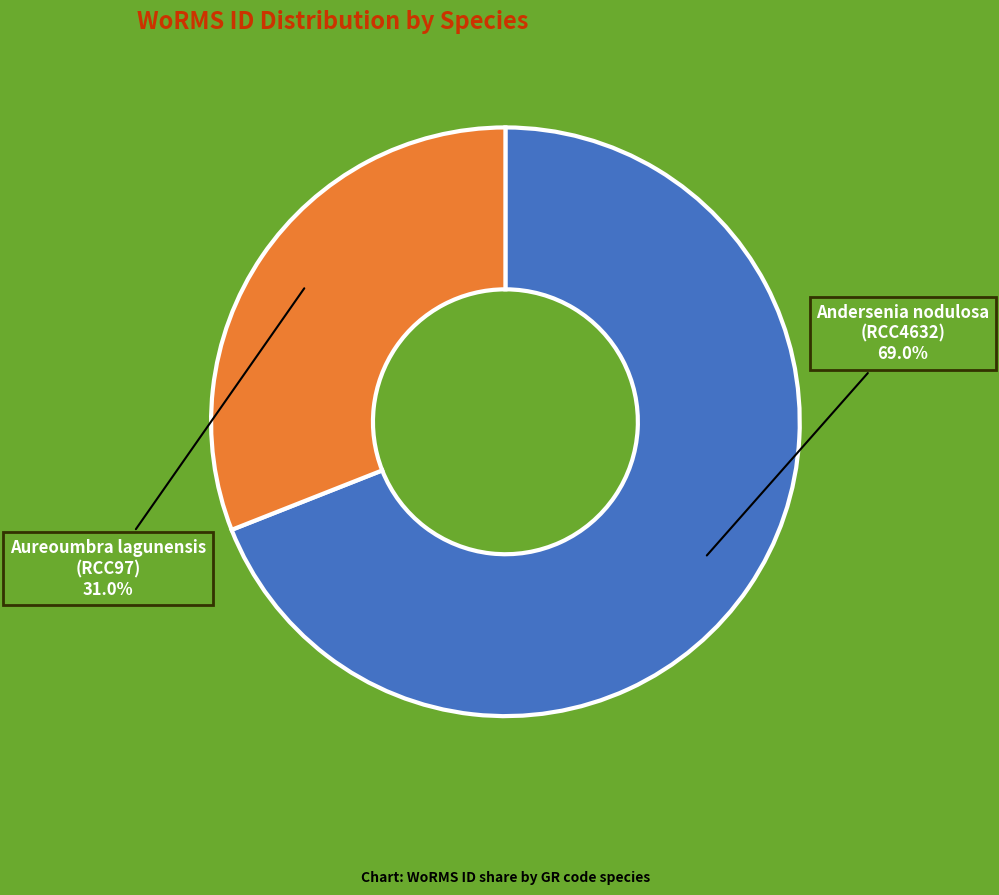

Is there any slice that represents more than half of the pie?

Yes